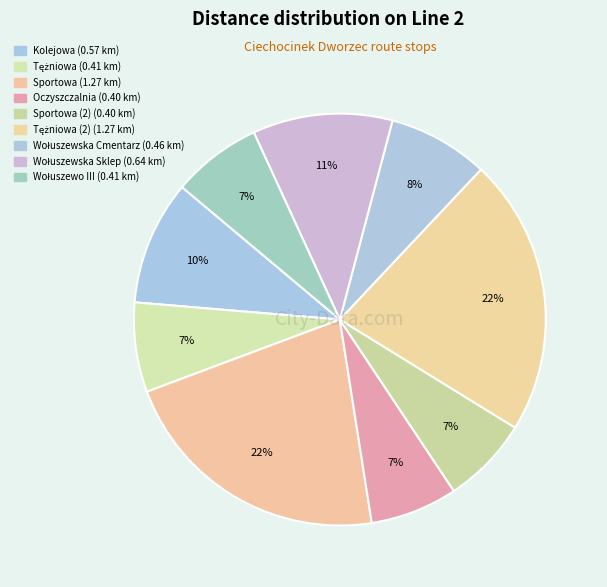

Count the number of slices in the pie.

9